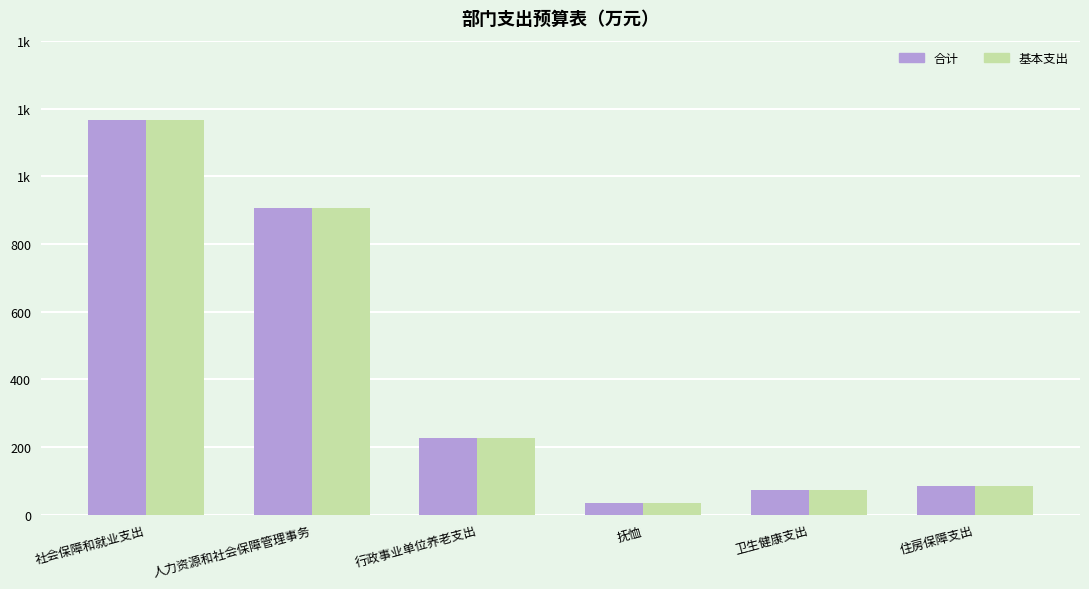

What position from the right is 抚恤?

3